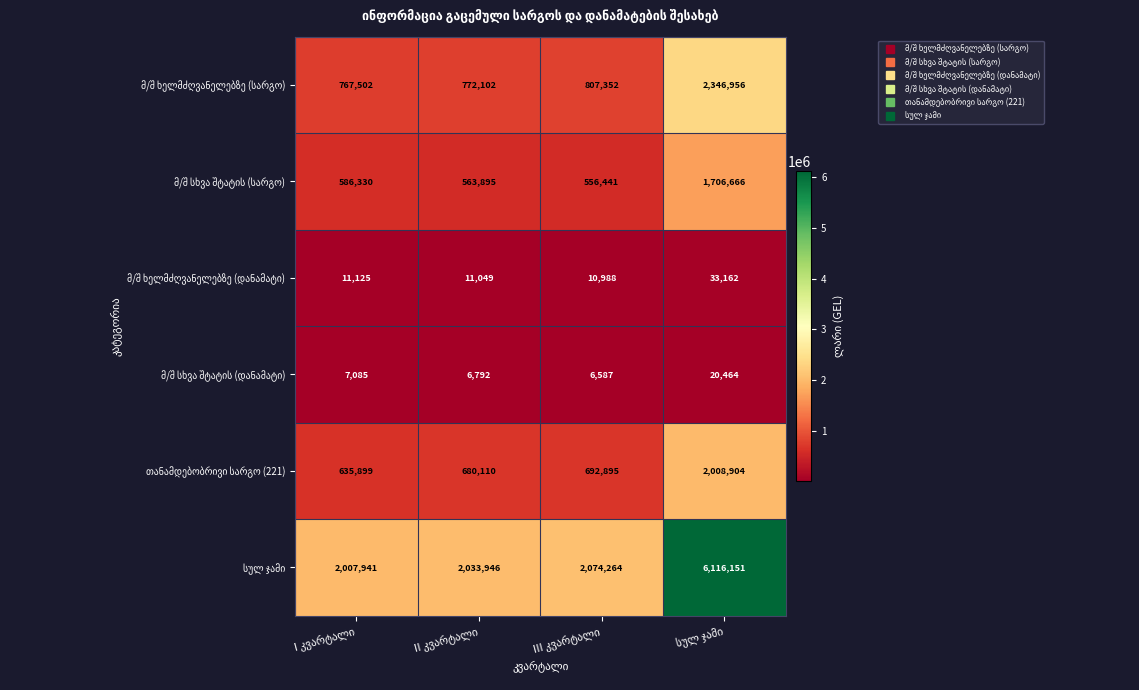

What is the maximum value shown in the chart?

6116151